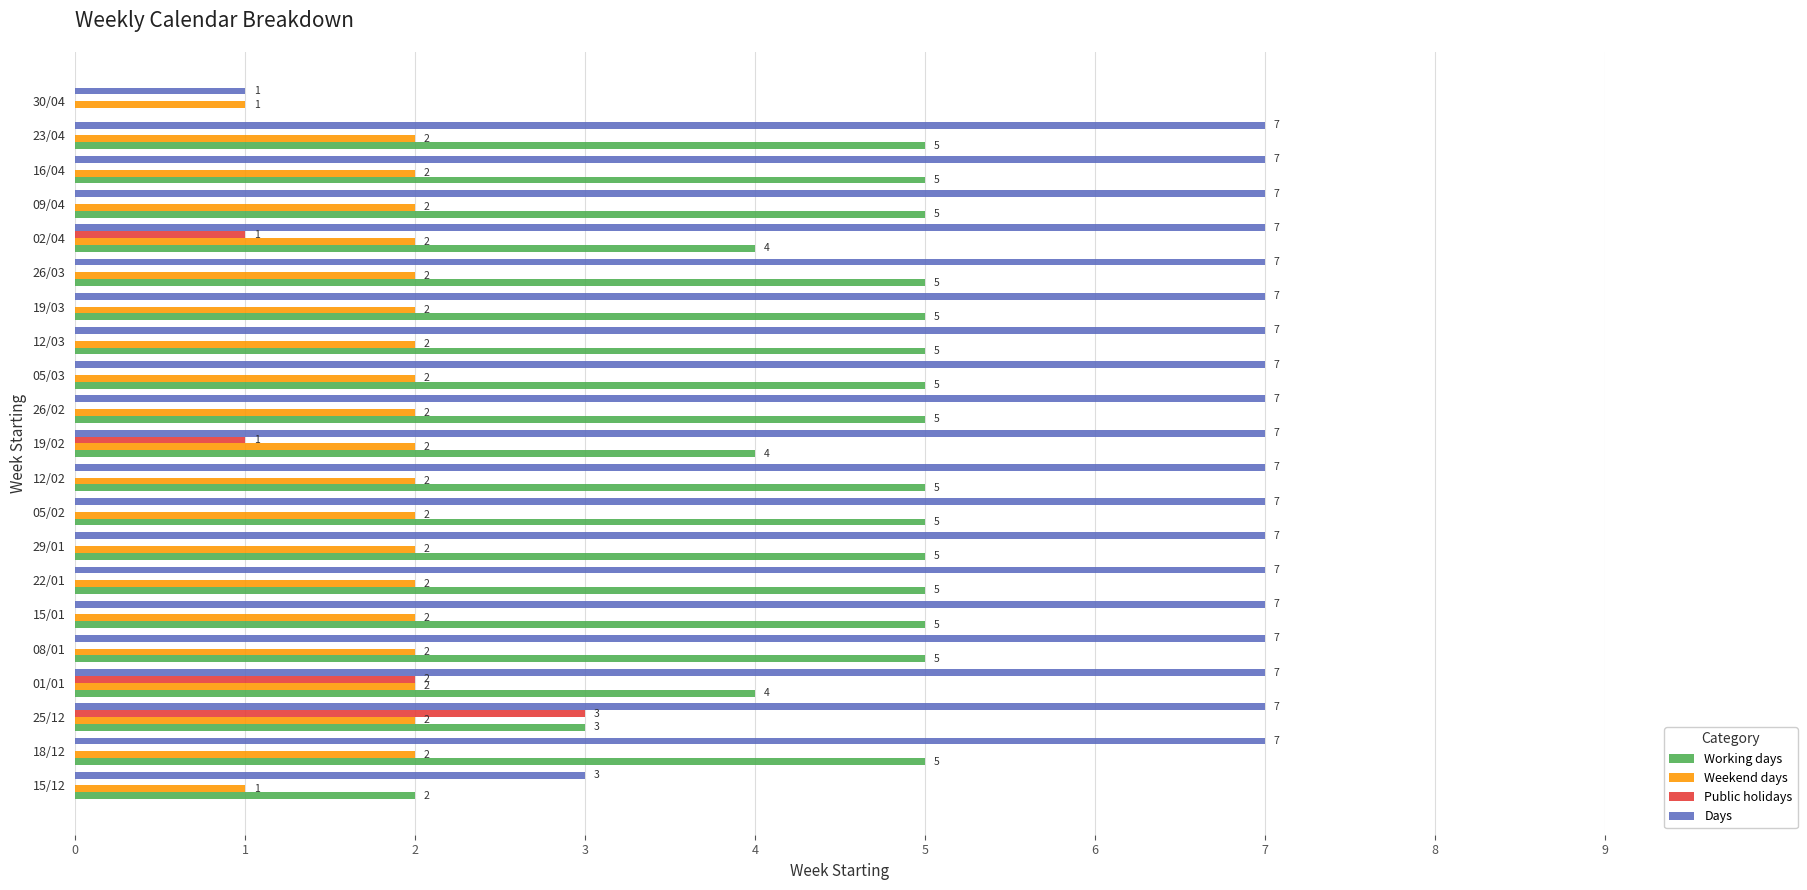

How many distinct data groups are displayed?

4